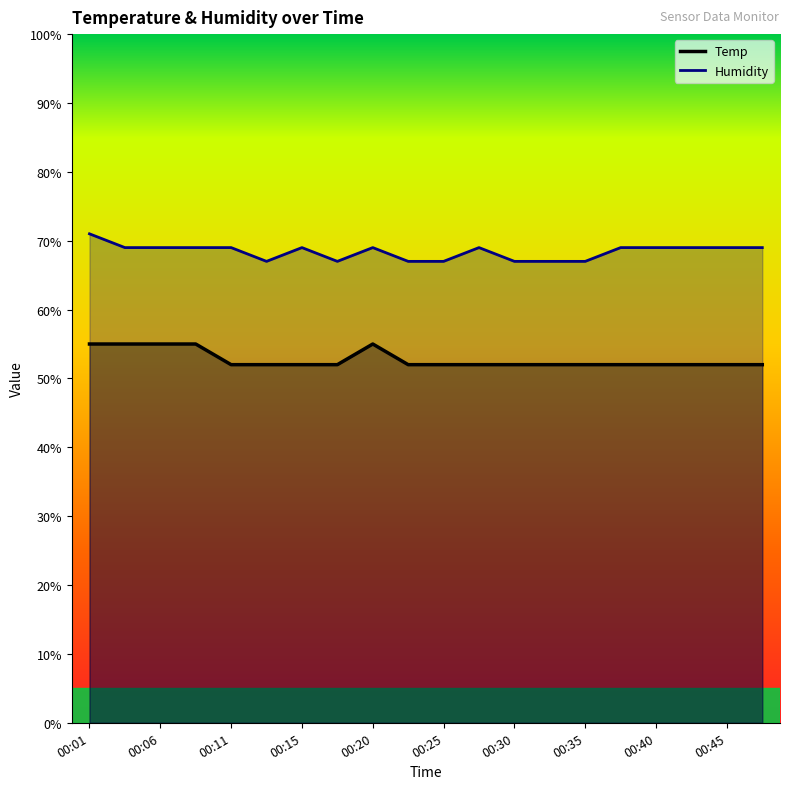

At which category is the sum across all series the highest?

00:01